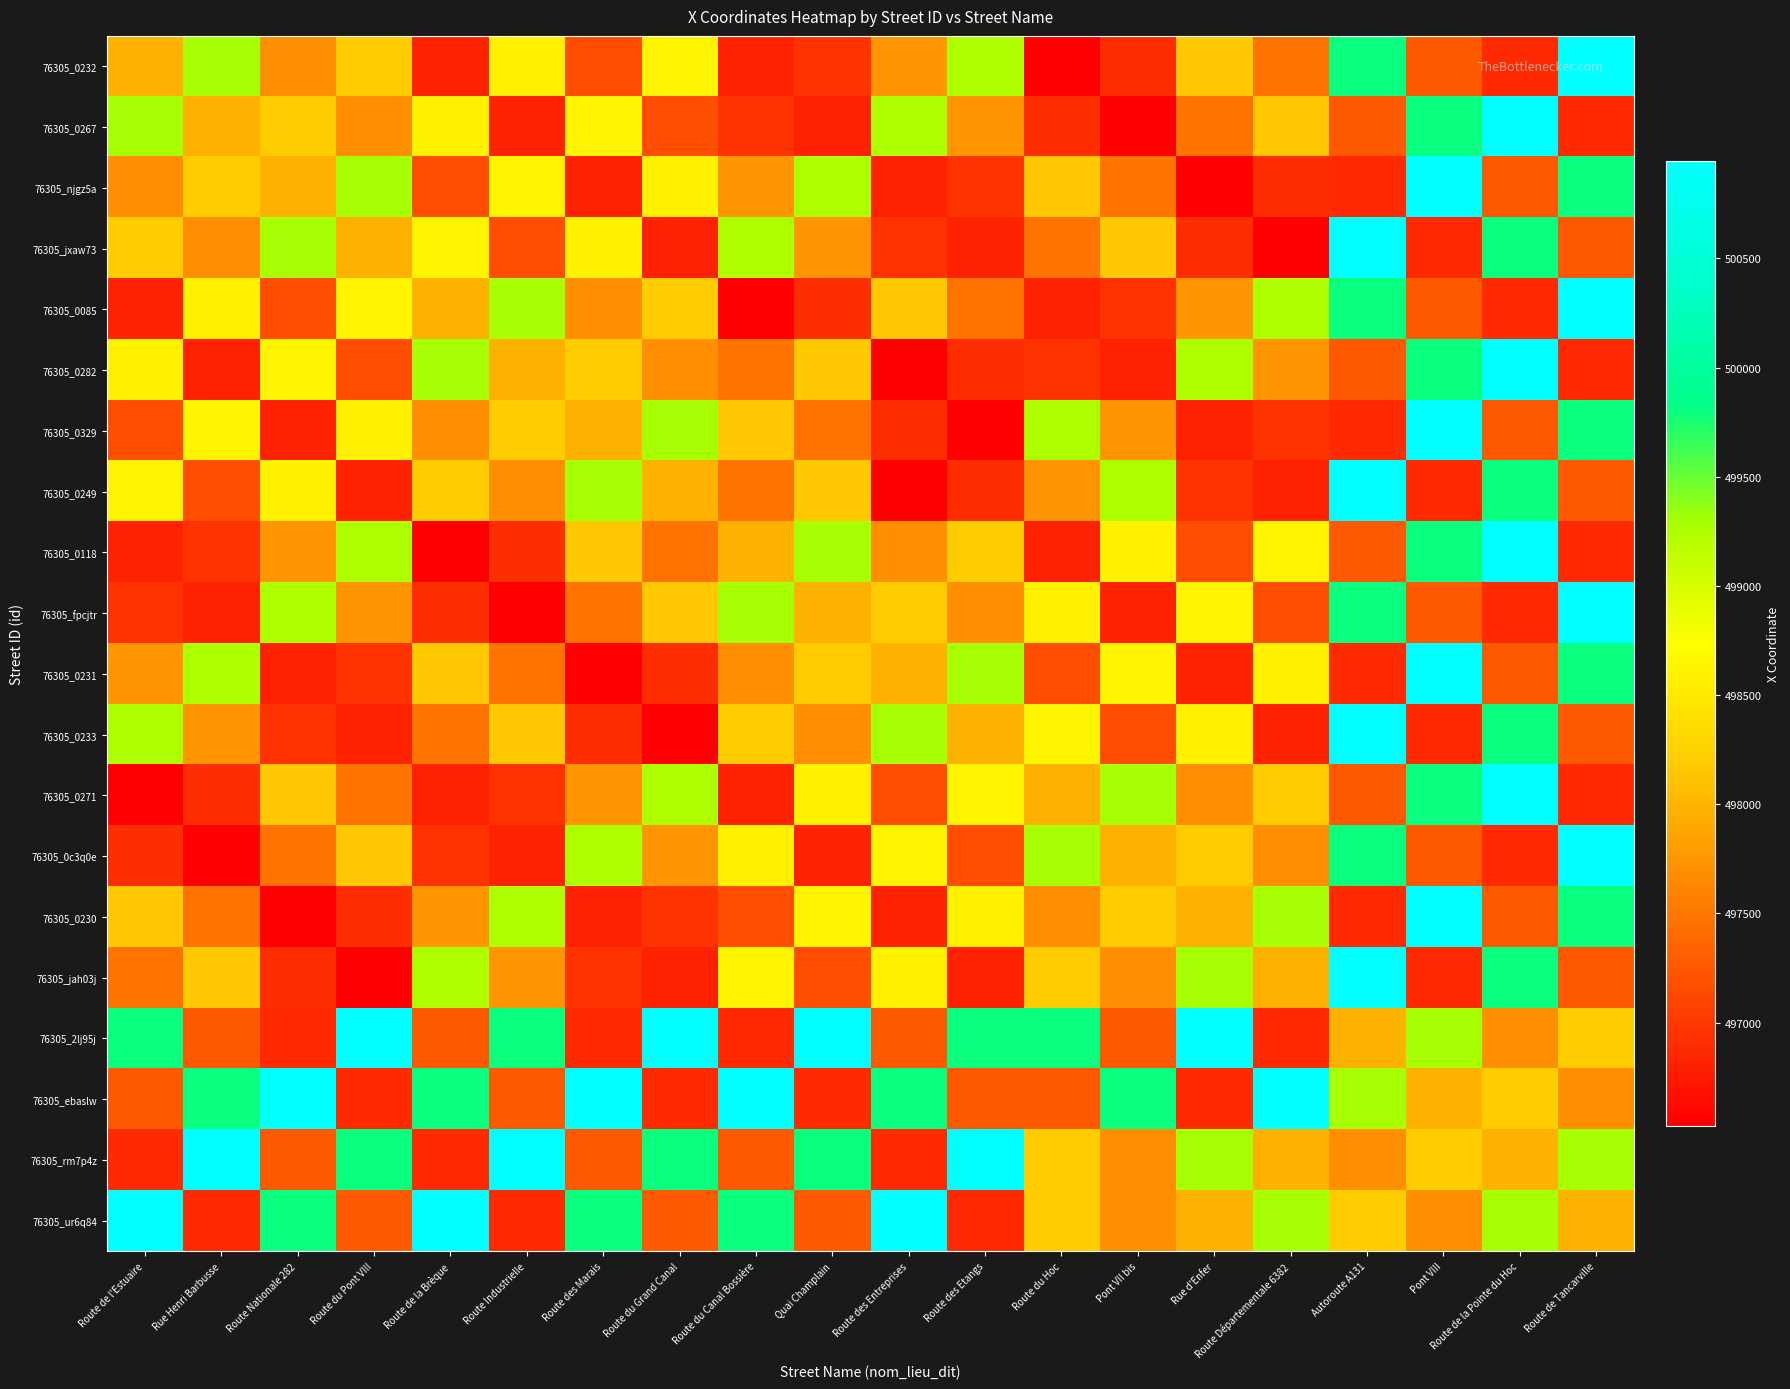

What is the total value across all series at Autoroute A131?

9972624.5